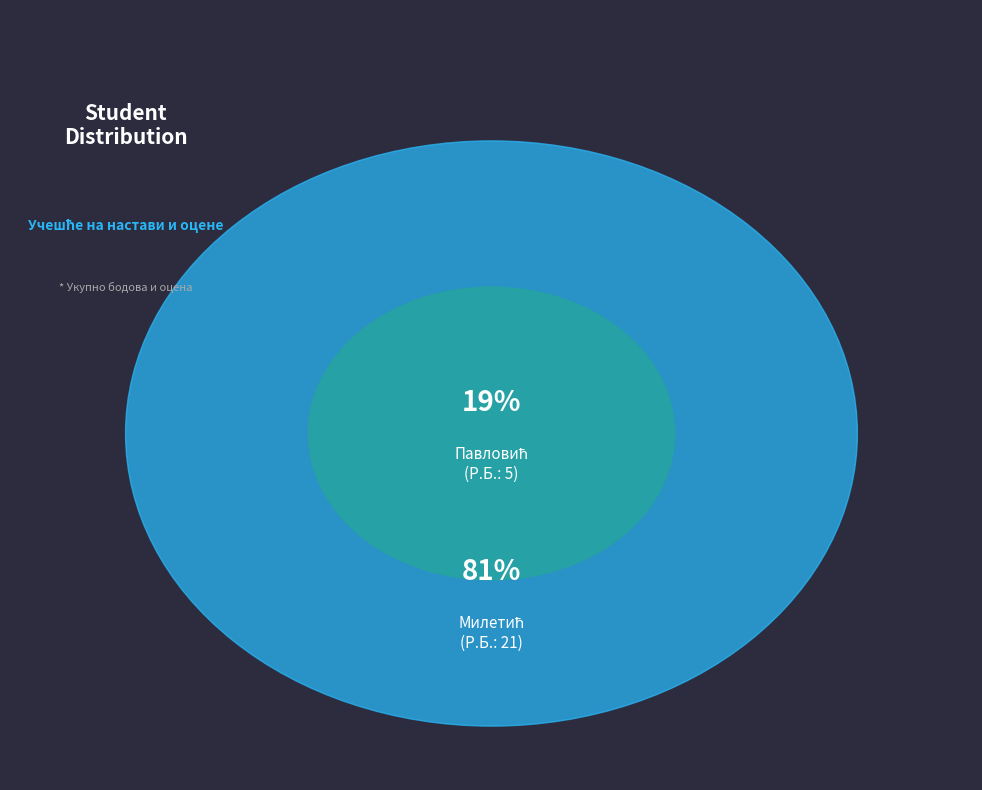

To the nearest percent, what is the difference between the largest and smallest slice percentages?

62%